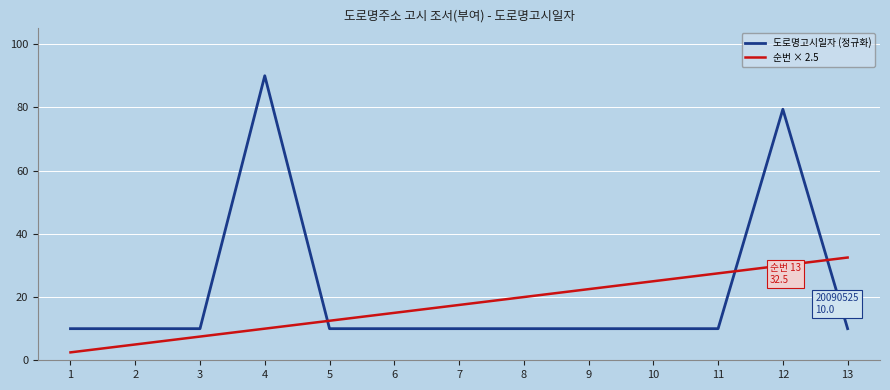

Reading left to right, list all the values displayed in this chart.

도로명고시일자 (정규화): 10.0	10.0	10.0	90.0	10.0	10.0	10.0	10.0	10.0	10.0	10.0	79.4	10.0
순번 × 2.5: 2.5	5.0	7.5	10.0	12.5	15.0	17.5	20.0	22.5	25.0	27.5	30.0	32.5